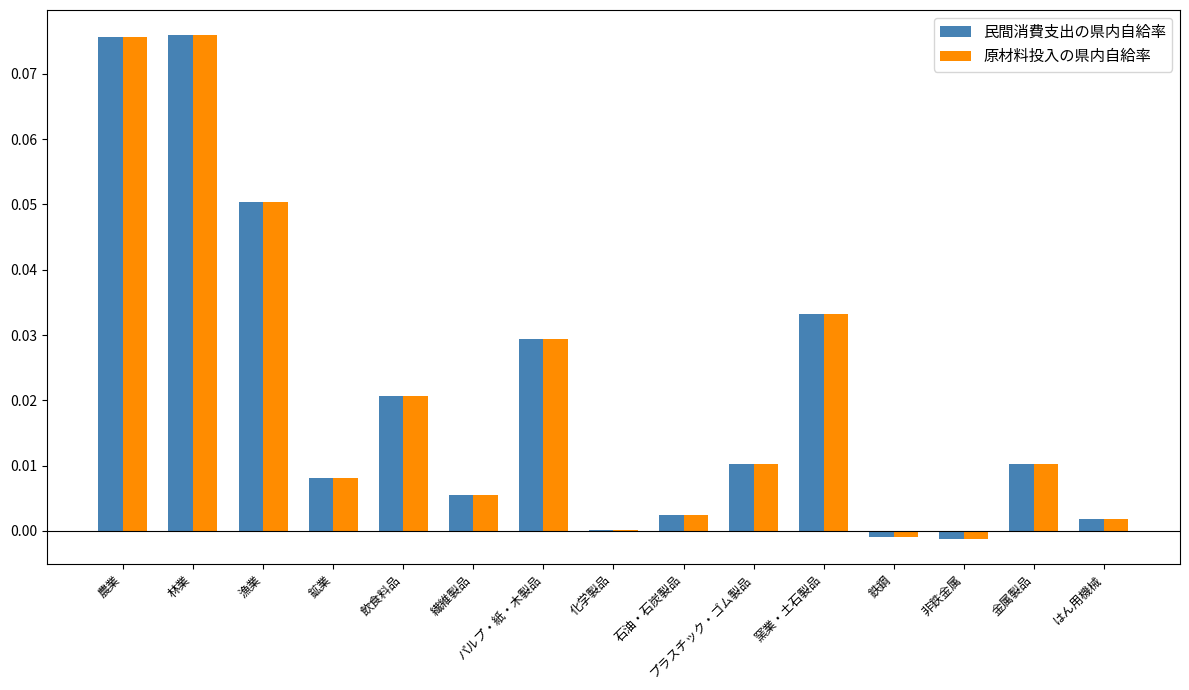

Is it true that 原材料投入の県内自給率 equals 0.0 at 窯業・土石製品?

True